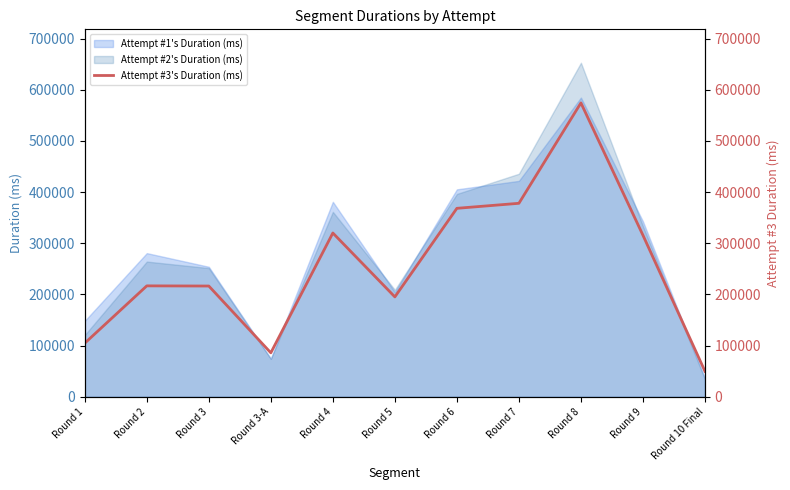

The chart shows a value of 77012 at Round 2. True or false?

False